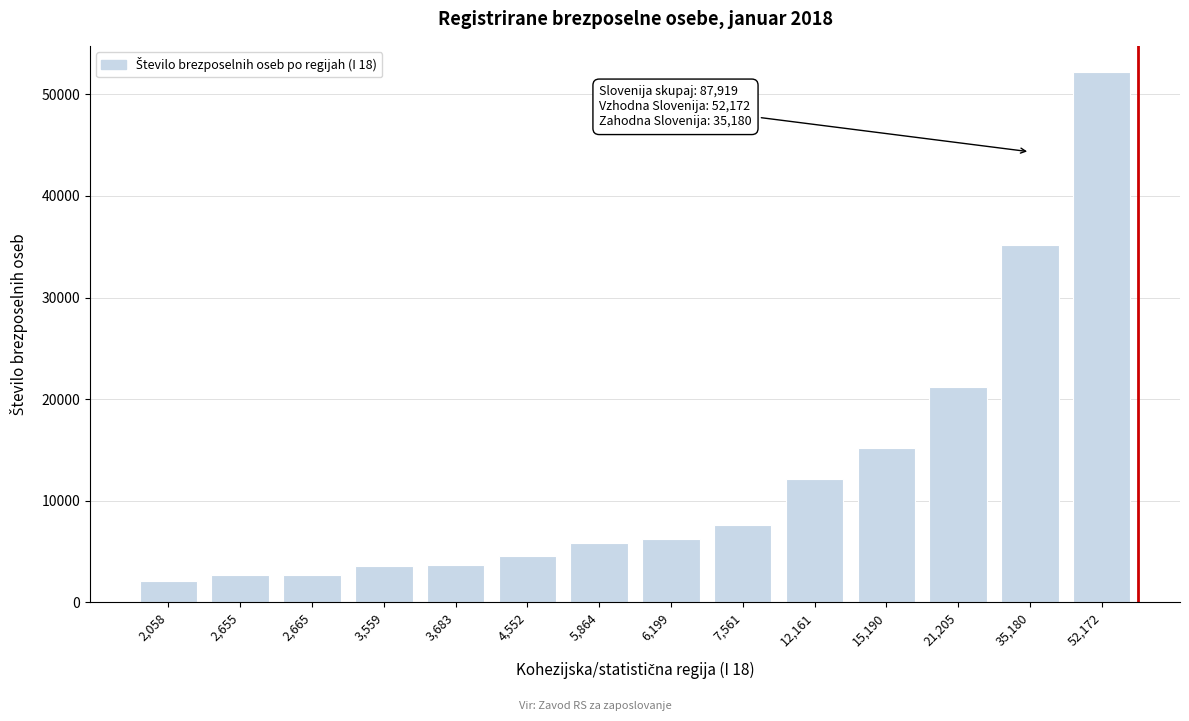

What is the label of the 14th bar from the left?

52,172